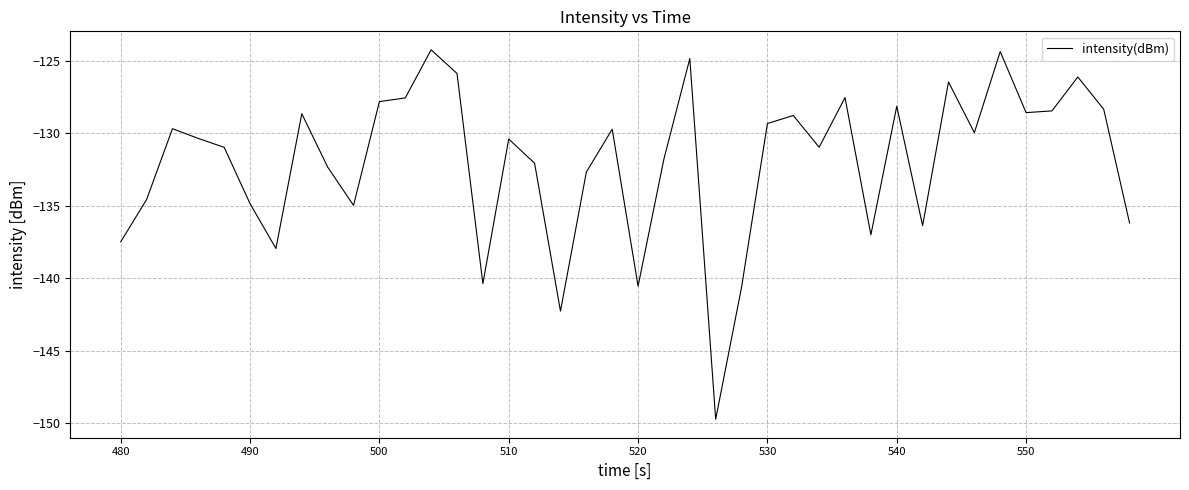

What is the difference between the maximum and minimum values?

25.5